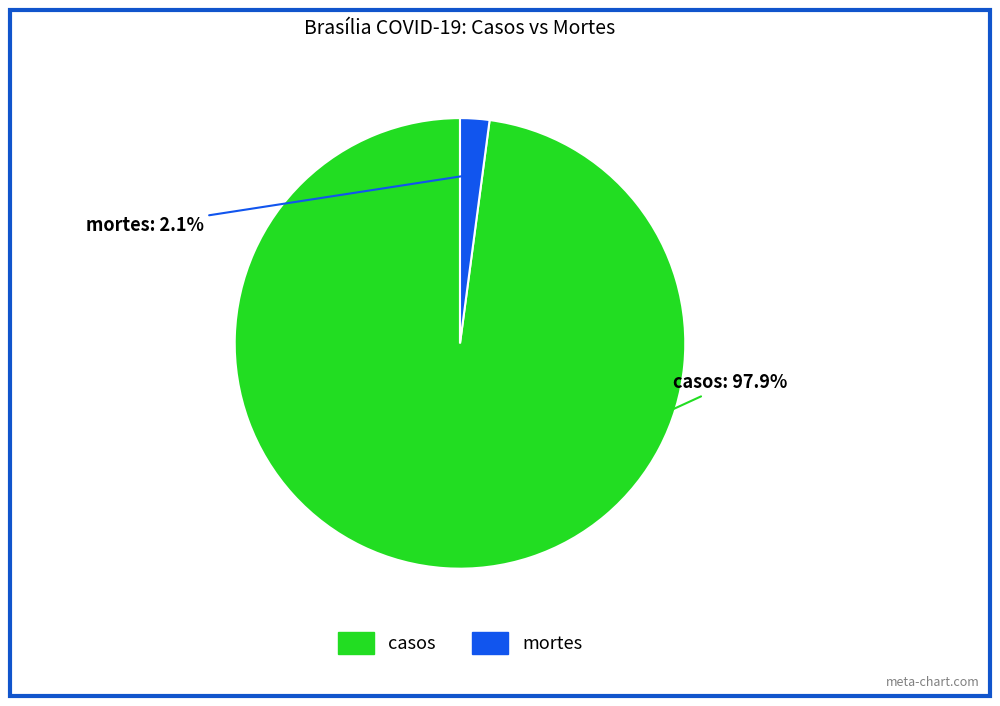

How many slices are in this pie chart?

2